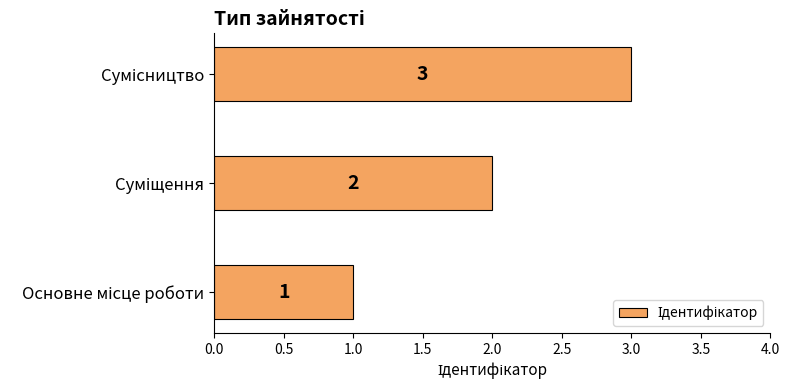

What is the maximum value shown in the chart?

3